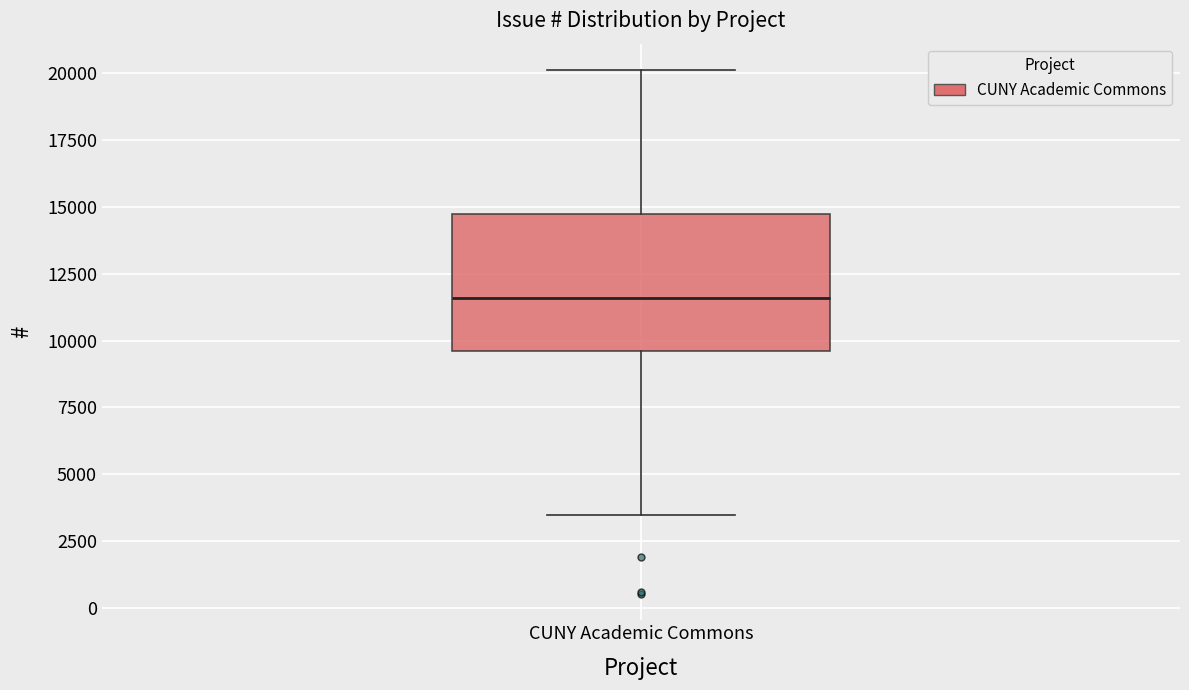

Transcribe this box plot: give where the median line is, the range the box spans, and where the two whiskers end, as read against the y-axis. The values are not printed on the chart, so give them approximately, as read against the axis.

median 11500, box 9500 to 14500, whiskers 3500 to 20000